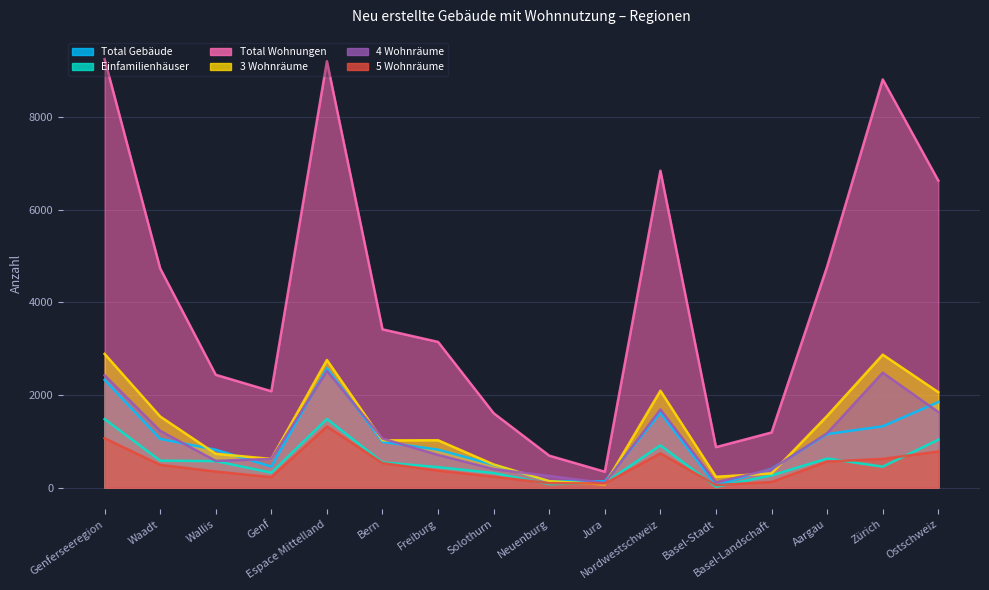

At which category is the sum across all series the highest?

Espace Mittelland